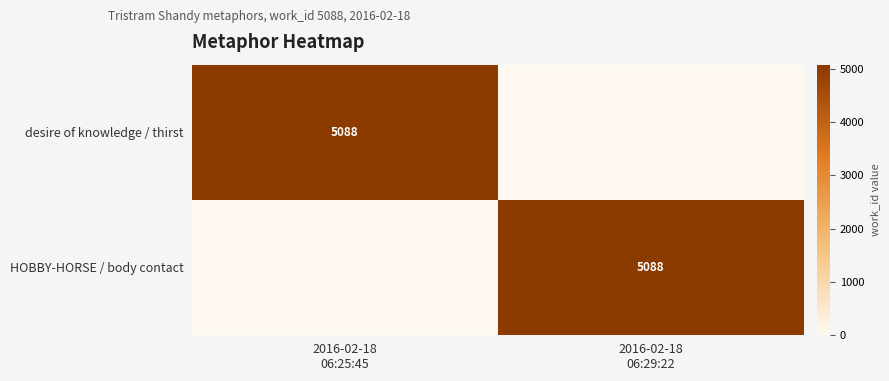

What is the difference between the highest and lowest values at 2016-02-18
06:25:45?

5088